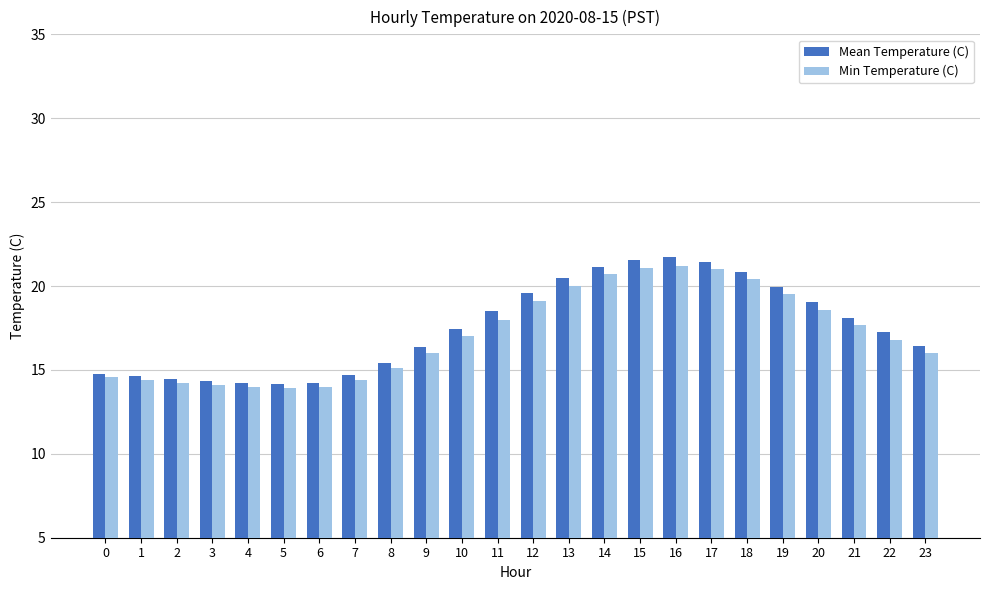

Count the number of categories in the chart.

24